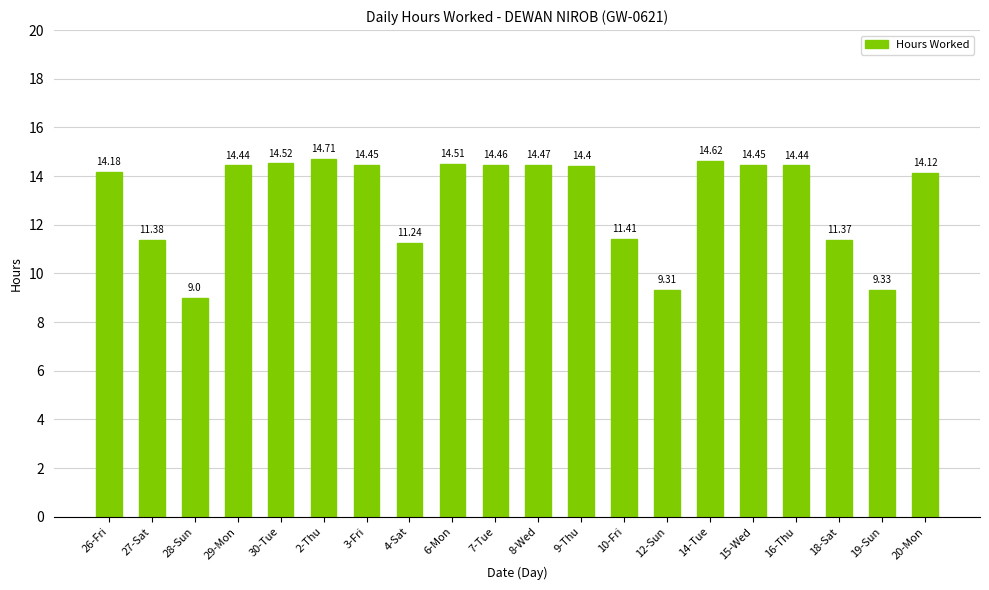

What is the difference between the values at 18-Sat and 29-Mon?

3.1